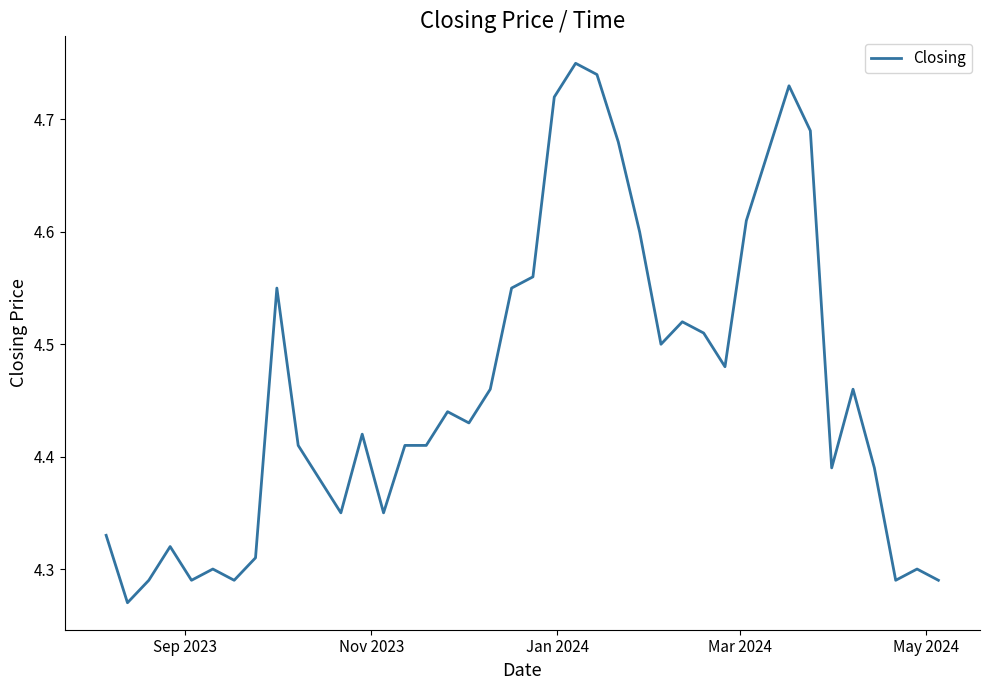

True or false: the data has more than 2 interior local peaks.

True